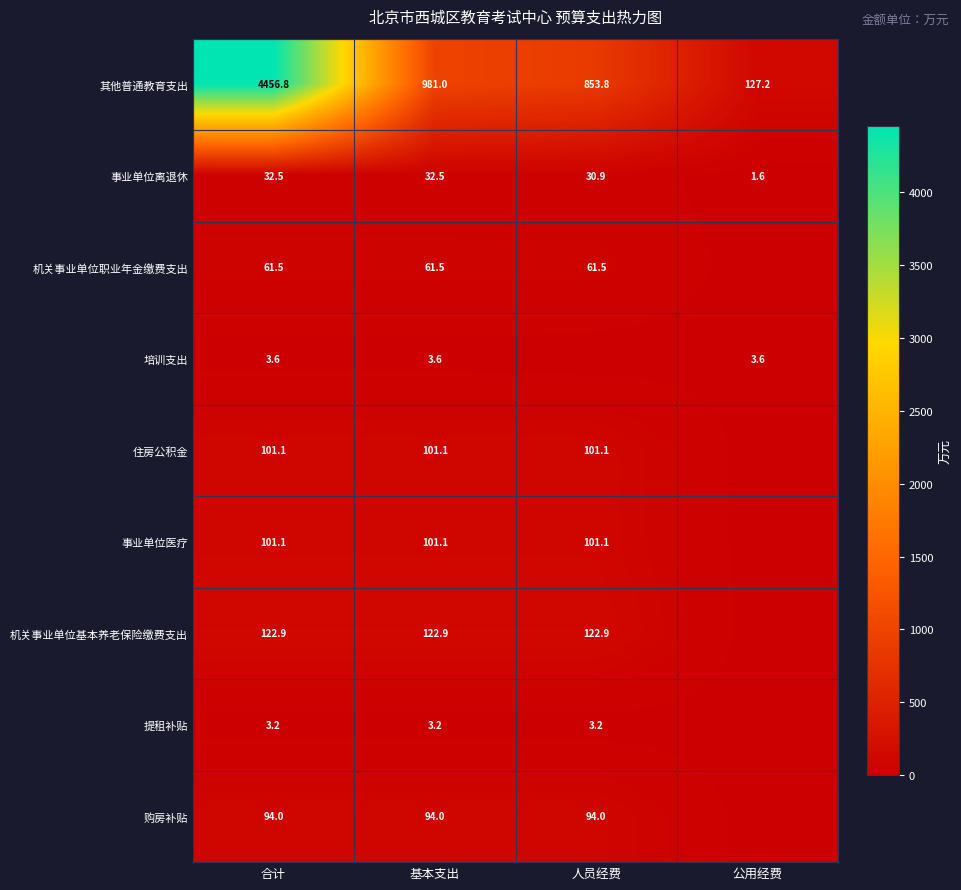

Which has a higher value, 基本支出 or 合计?

合计